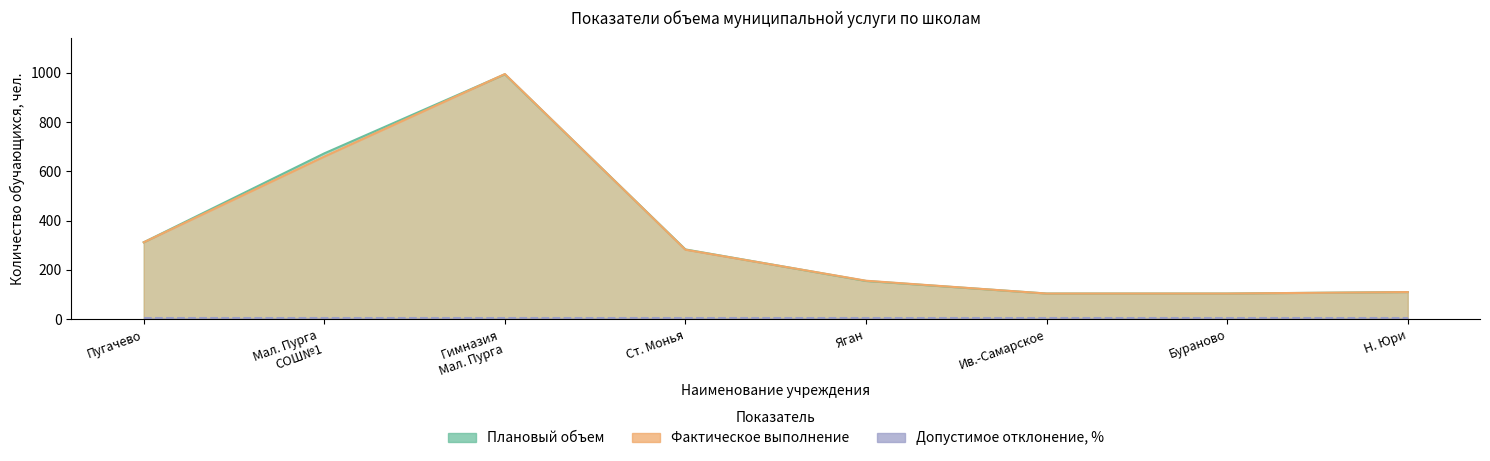

What is the average value of the Плановый объем series?

342